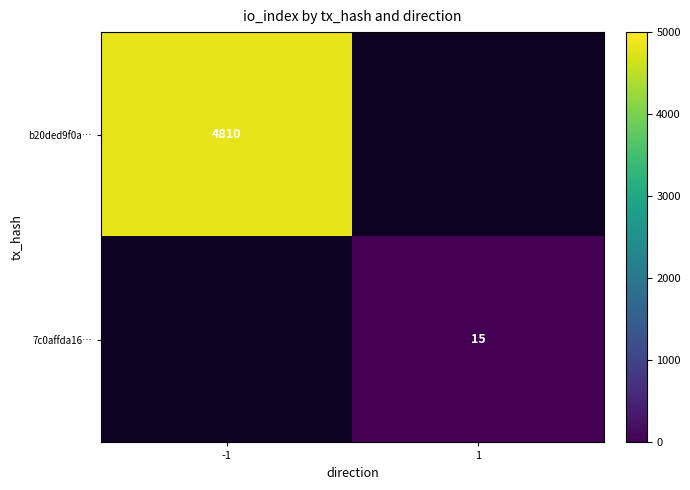

Which category has the highest value across all series?

-1